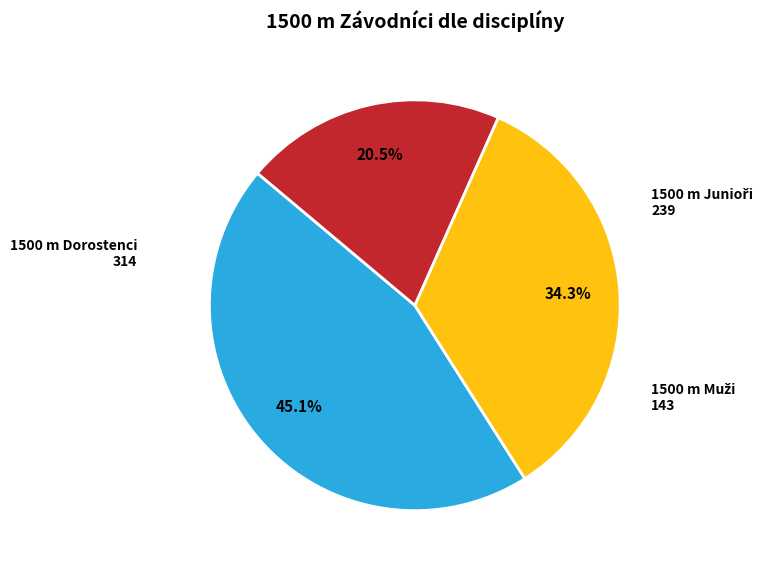

Which category has the biggest portion of the pie?

1500 m Dorostenci